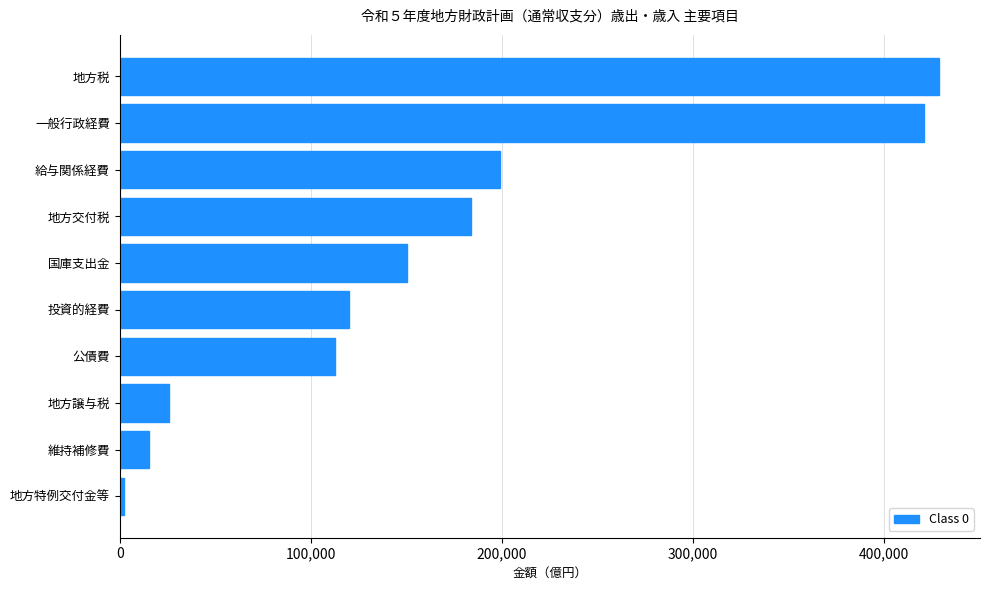

Reading bottom to top, what are all the values shown in this chart?

2169	15237	26001	112614	119731	150085	183611	199053	420841	428751